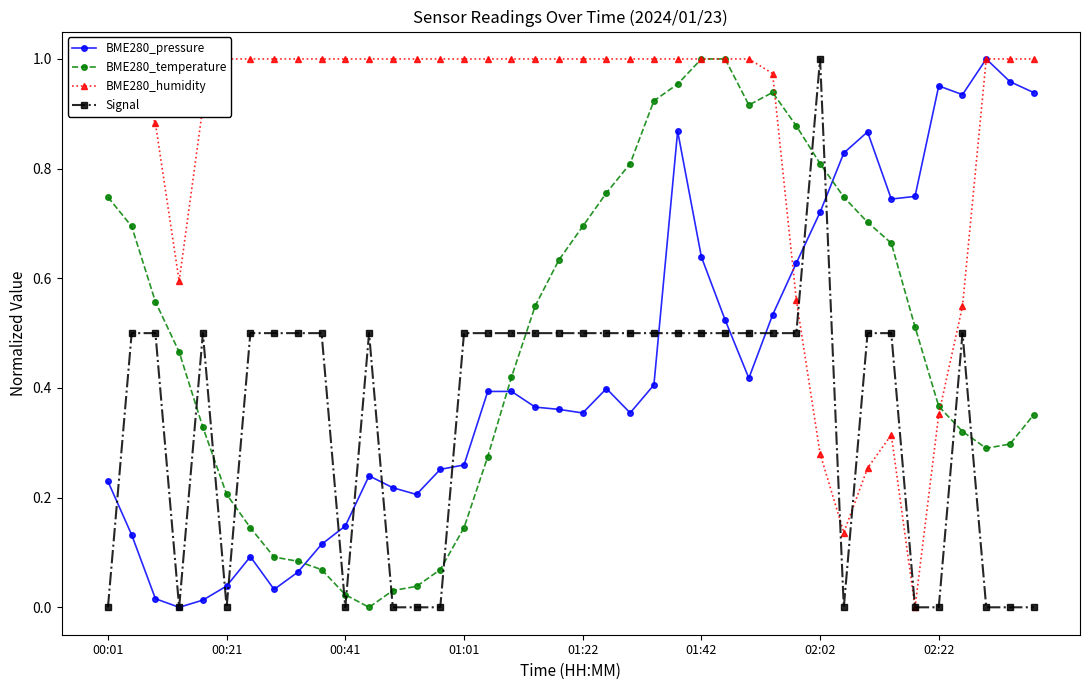

At how many categories does at least one series exceed 0?

40